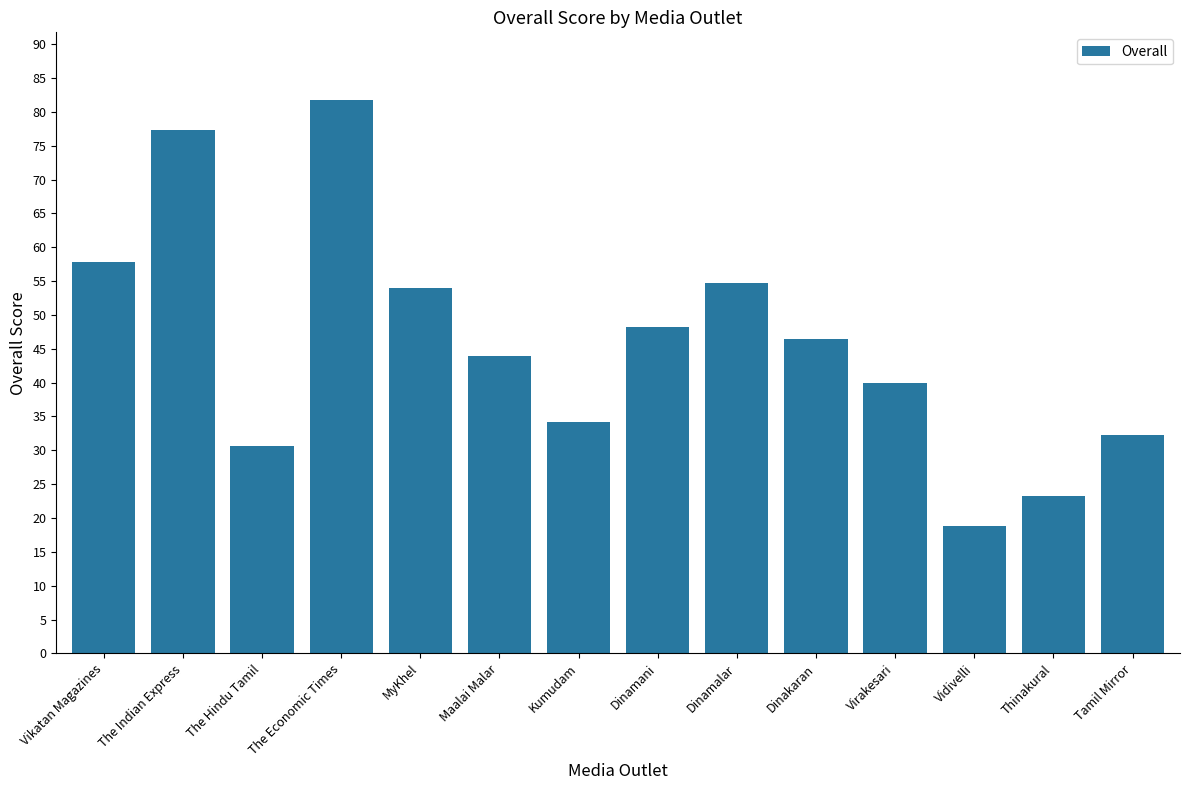

Does the chart contain any negative values?

No